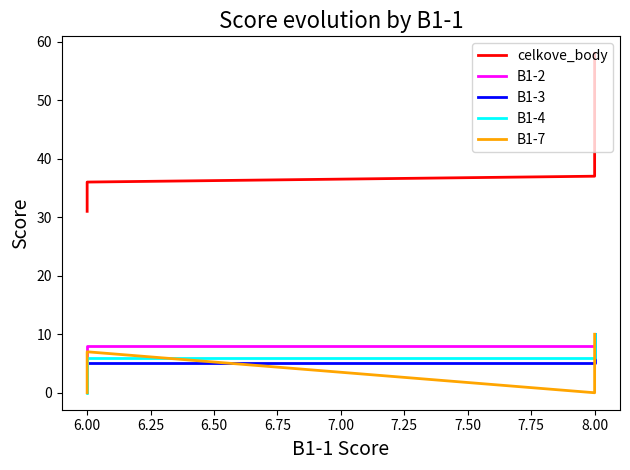

How many B1-3 values are between 5 and 6?

4